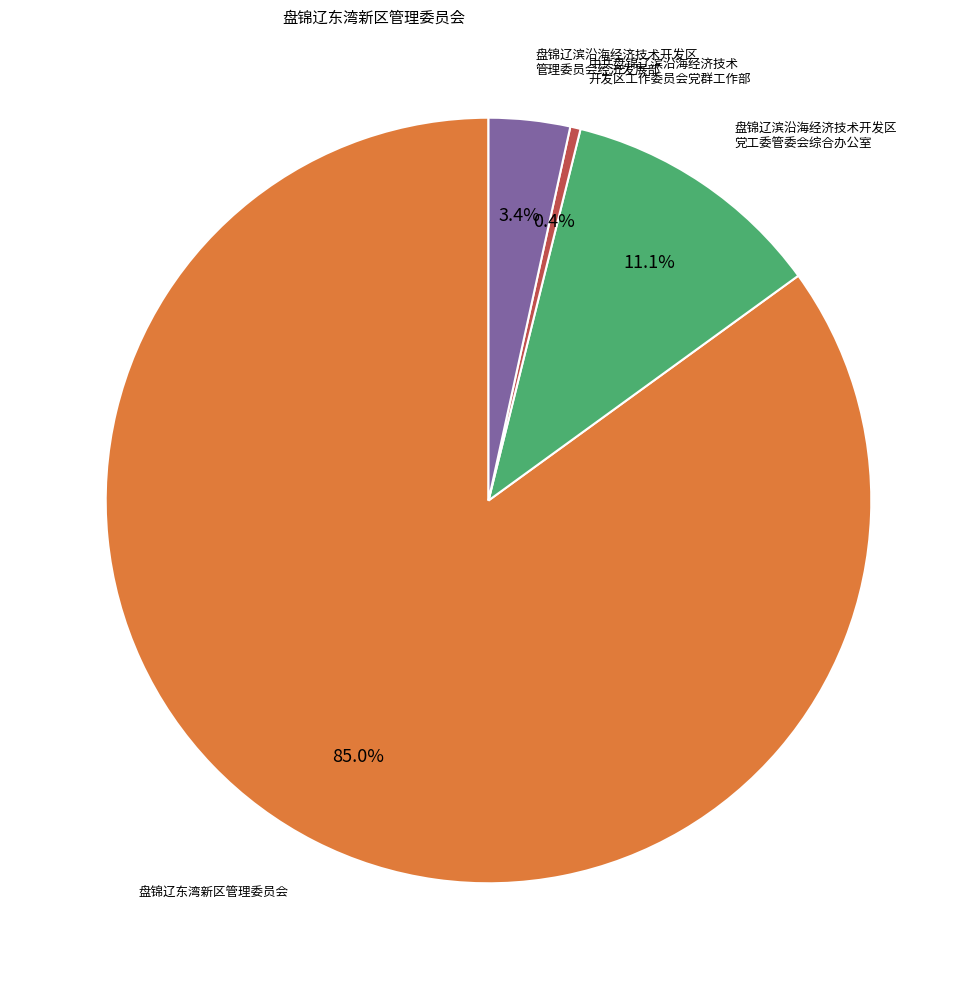

Is there a majority slice in this chart?

Yes